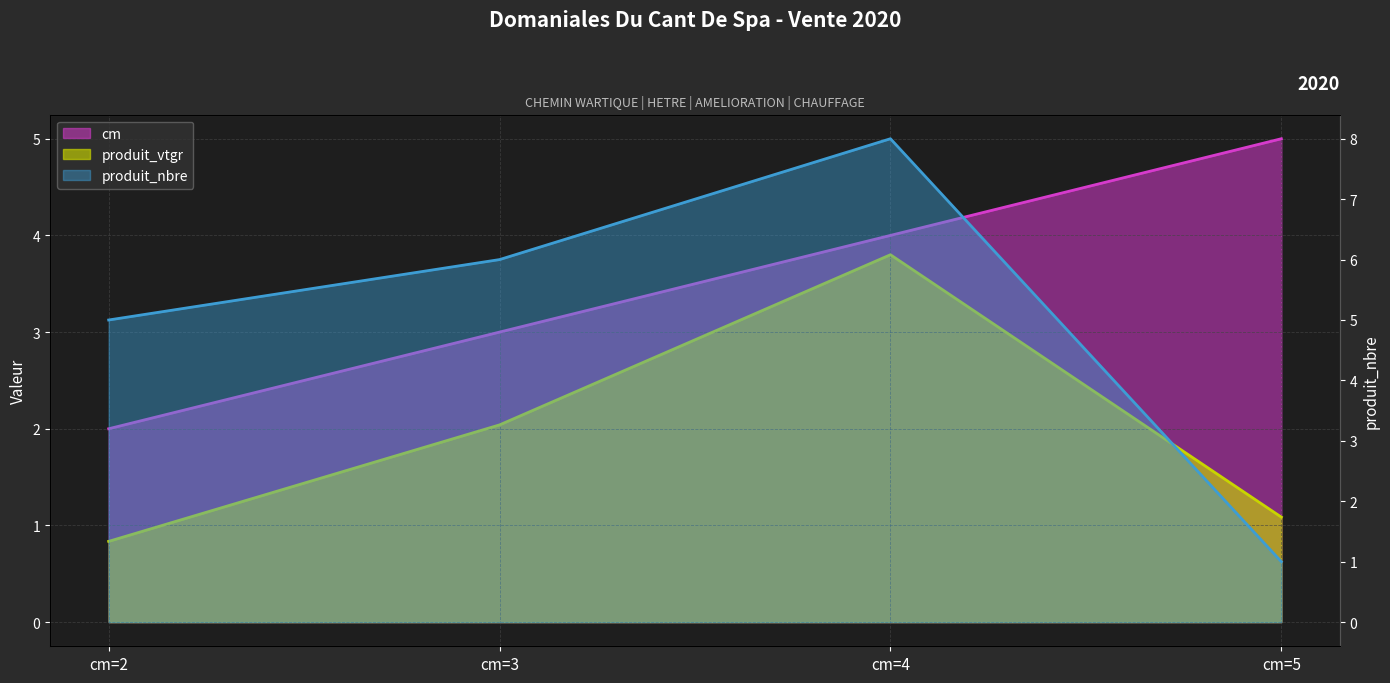

What is the sum of all produit_vtgr values?

7.8